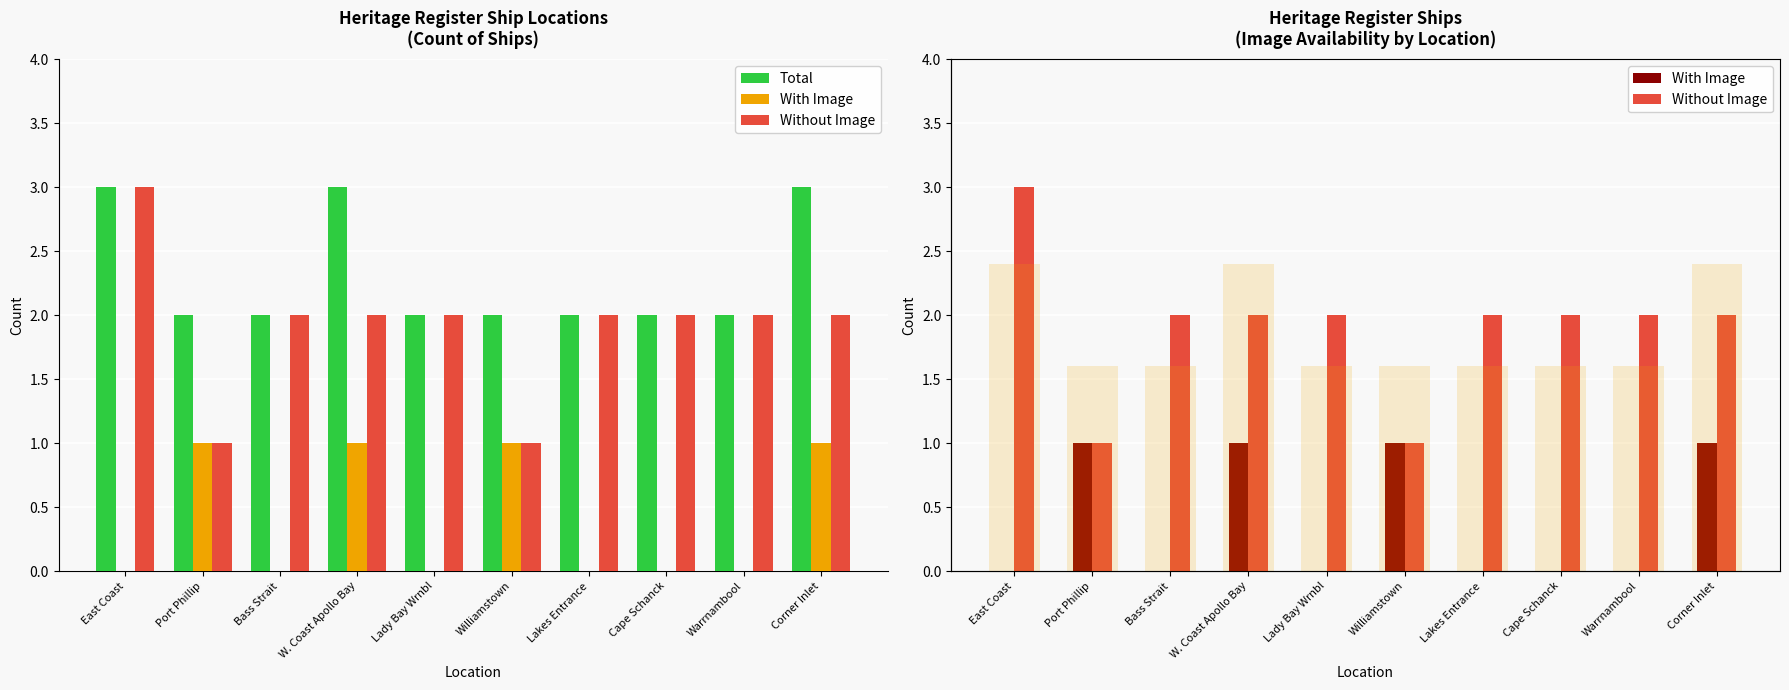

What is the difference between the maximum and minimum values in the Total series?

1